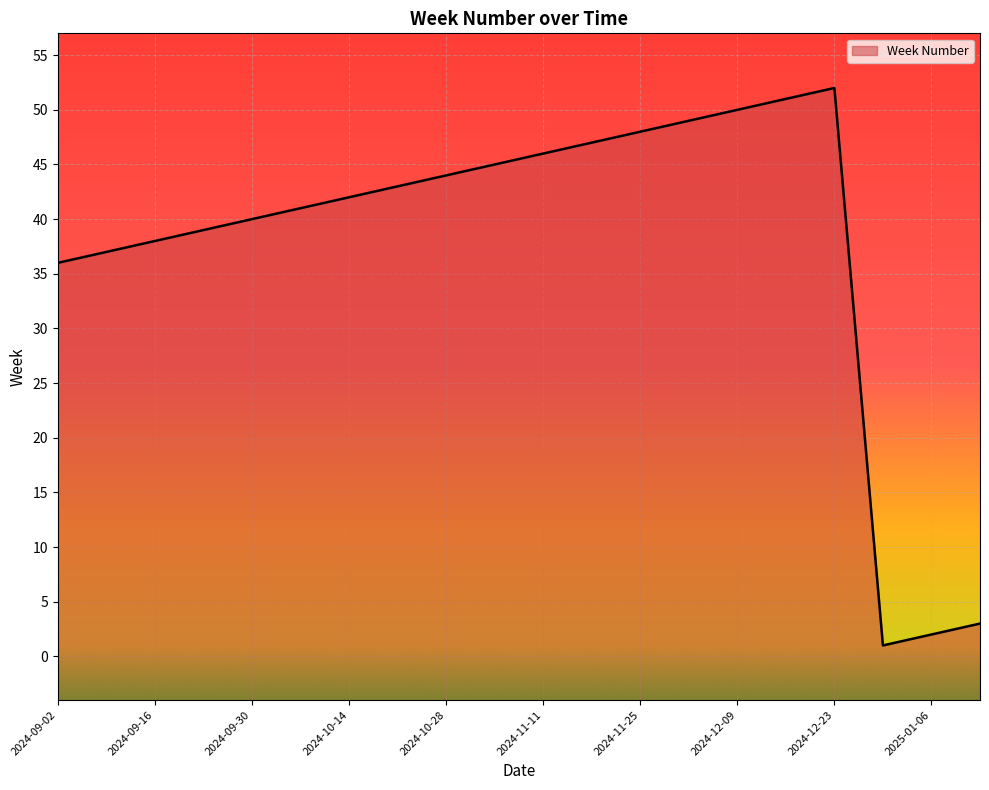

How many interior local peaks (higher than both neighbors) does the data have?

1